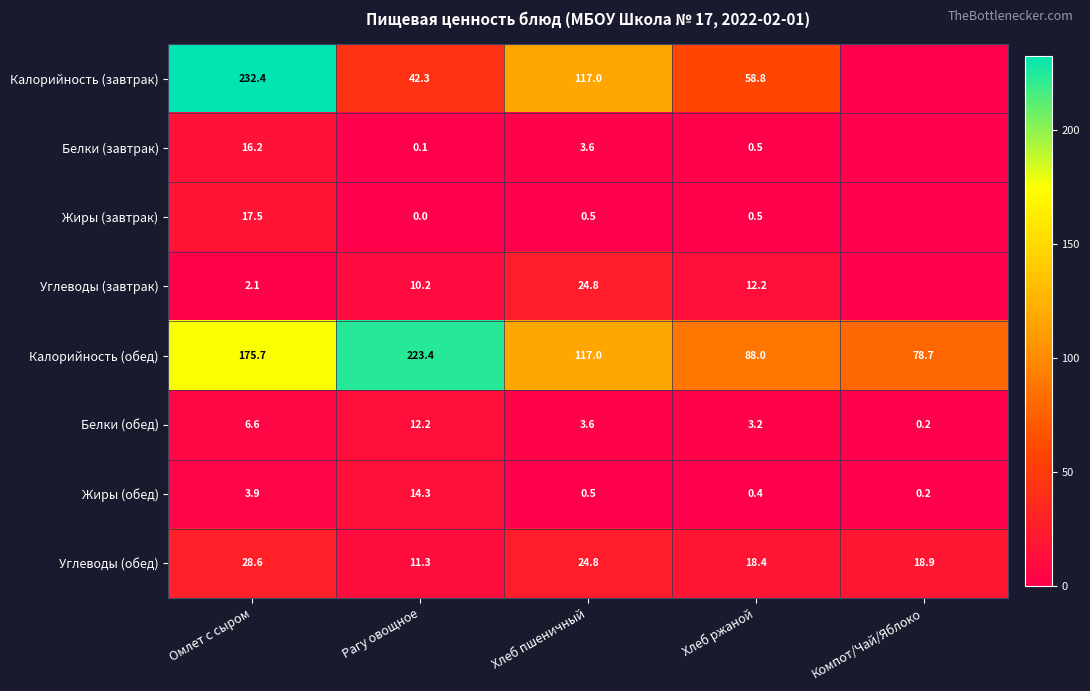

At how many categories does at least one series exceed 229?

1